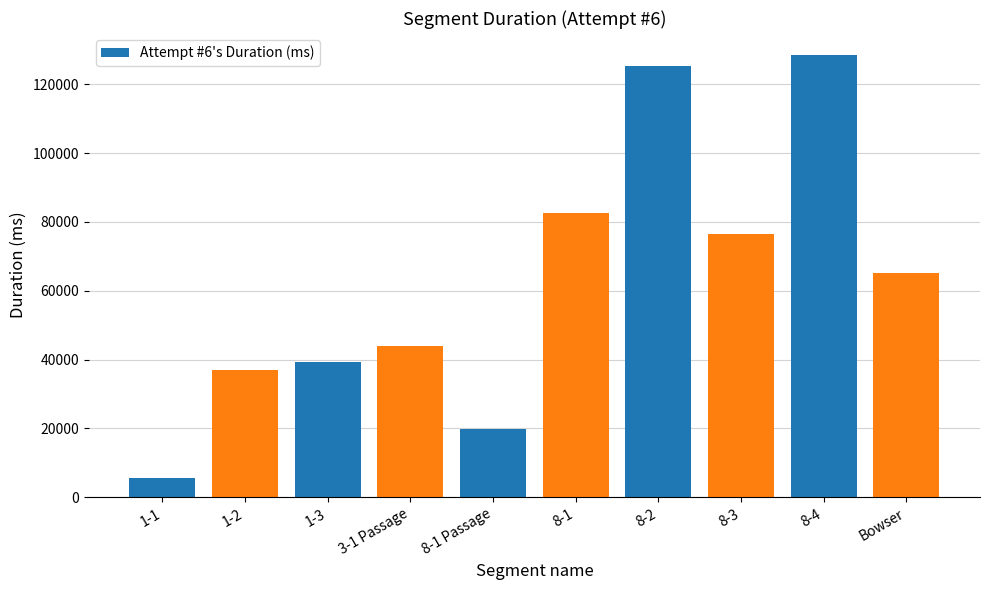

At which label is the value closest to 66962?

Bowser